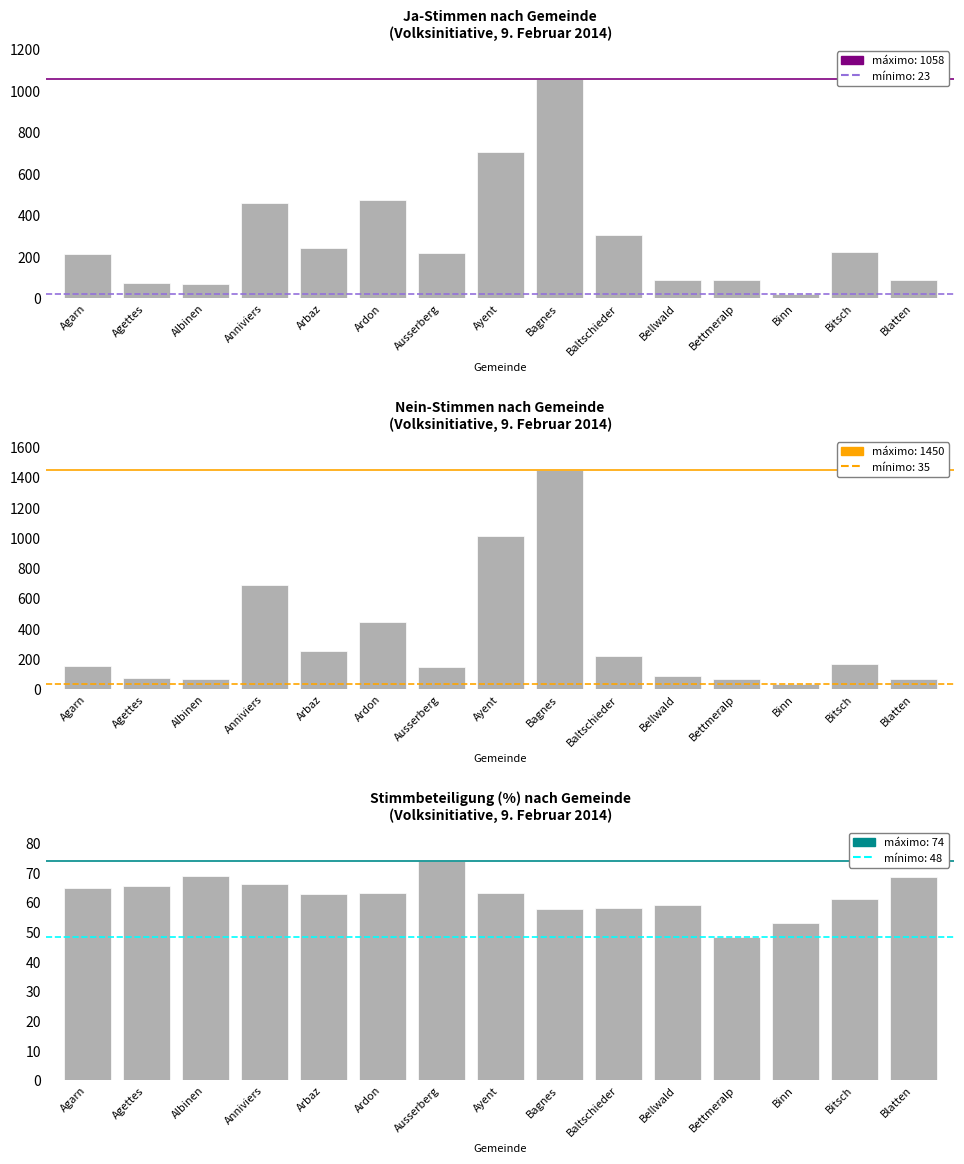

Reading left to right, extract all data points from this chart.

Ja: 213.0	74.0	69.0	461.0	245.0	474.0	221.0	703.0	1058.0	306.0	87.0	87.0	23.0	225.0	89.0
Nein: 157.0	77.0	66.0	686.0	250.0	447.0	145.0	1012.0	1450.0	219.0	90.0	71.0	35.0	166.0	65.0
Beteiligung: 65.0	65.5	69.0	66.2	63.0	63.1	74.1	63.4	57.7	58.3	59.3	48.4	53.1	61.1	68.7